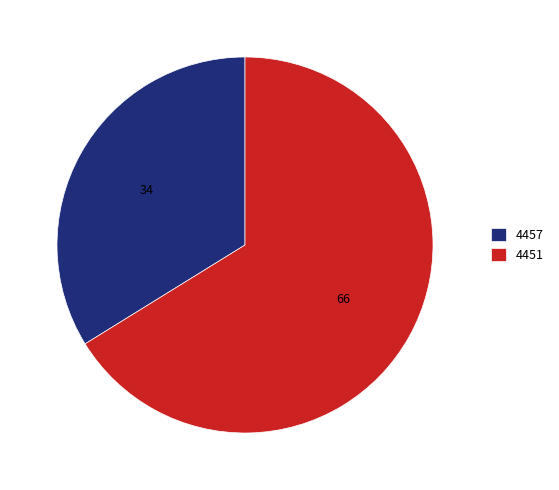

Combined, do 4451 and 4457 account for over 50%?

Yes